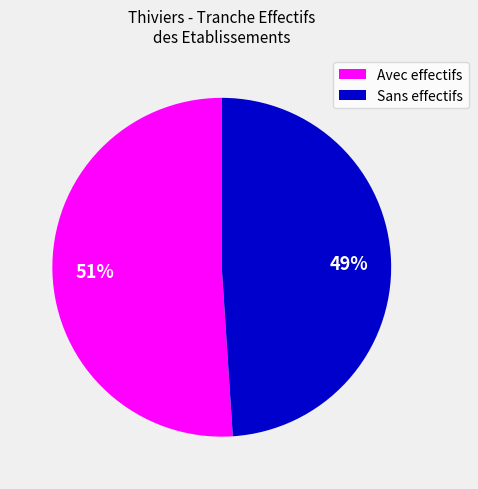

To the nearest percent, what is the difference between the largest and smallest slice percentages?

2%